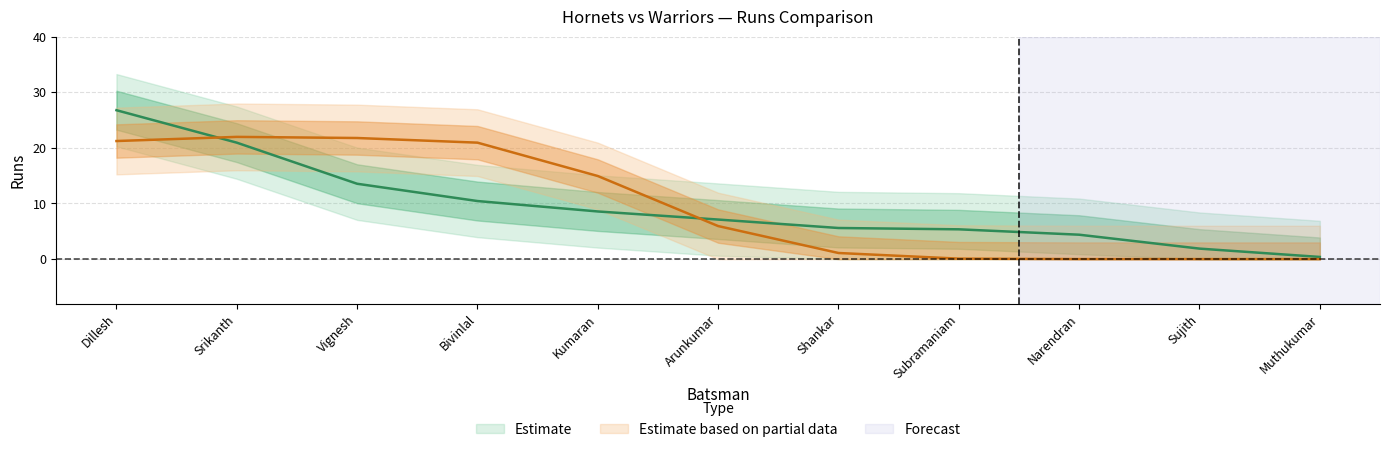

What is the label of the 6th point from the left?

Arunkumar